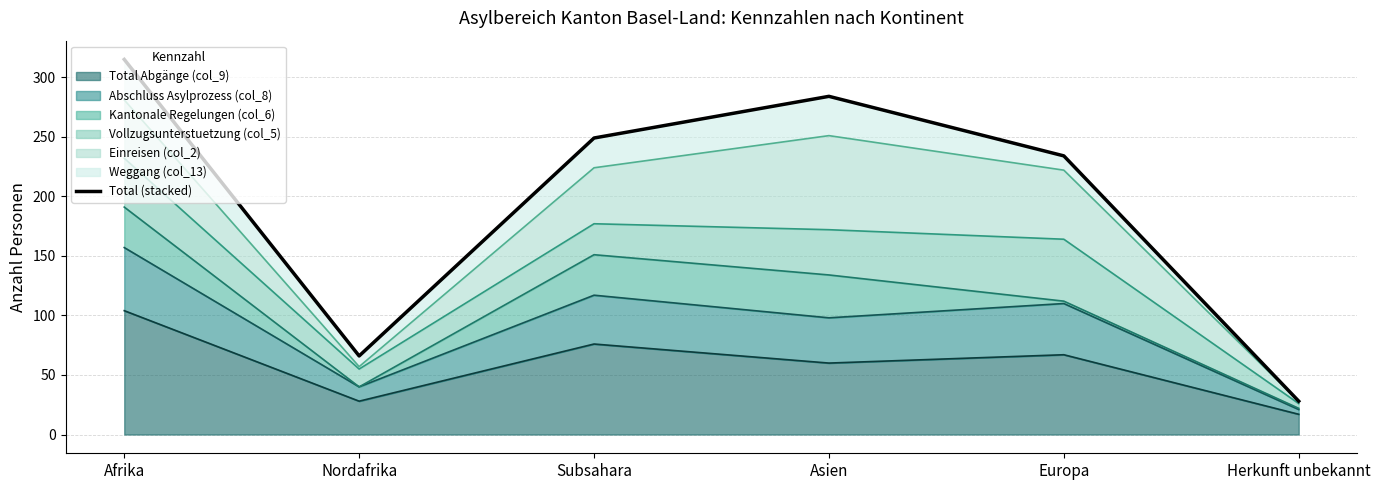

At which category does the chart reach its minimum across all series?

Herkunft unbekannt